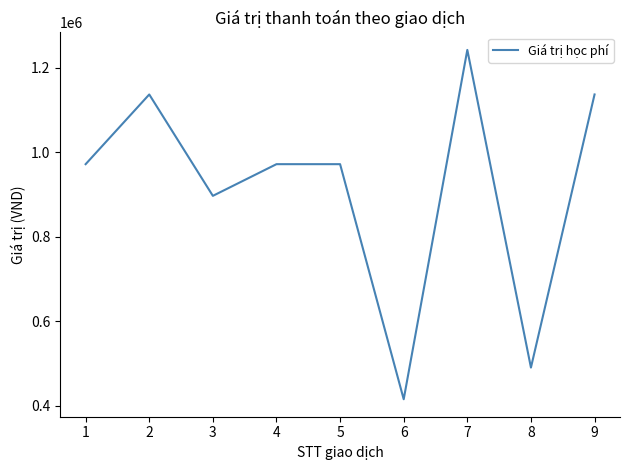

What is the difference between the maximum and minimum values?

827000